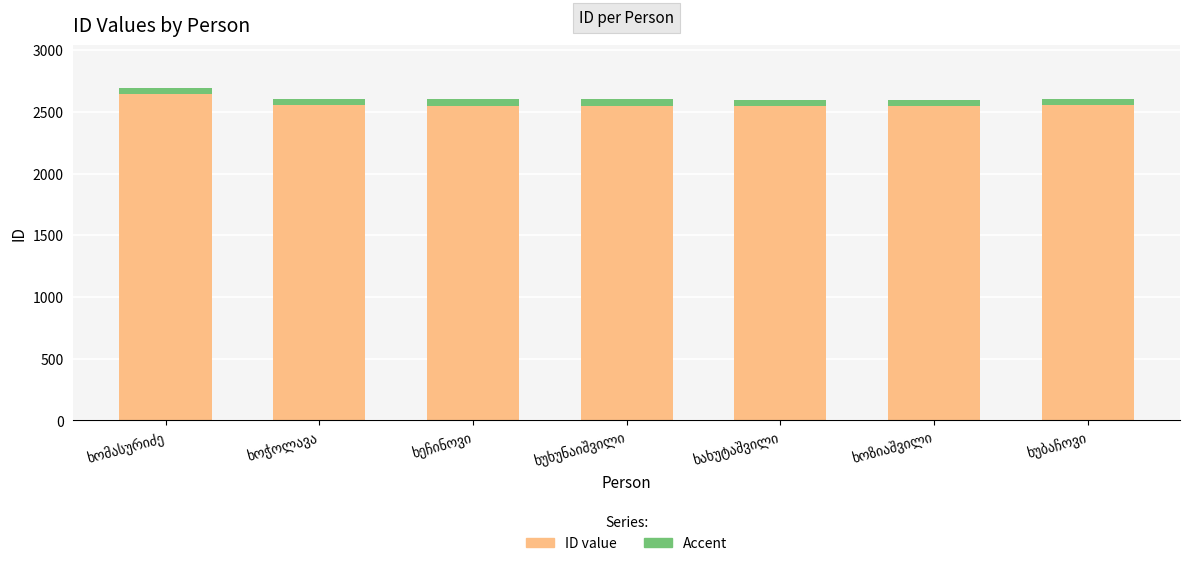

How many bars are there in total?

7